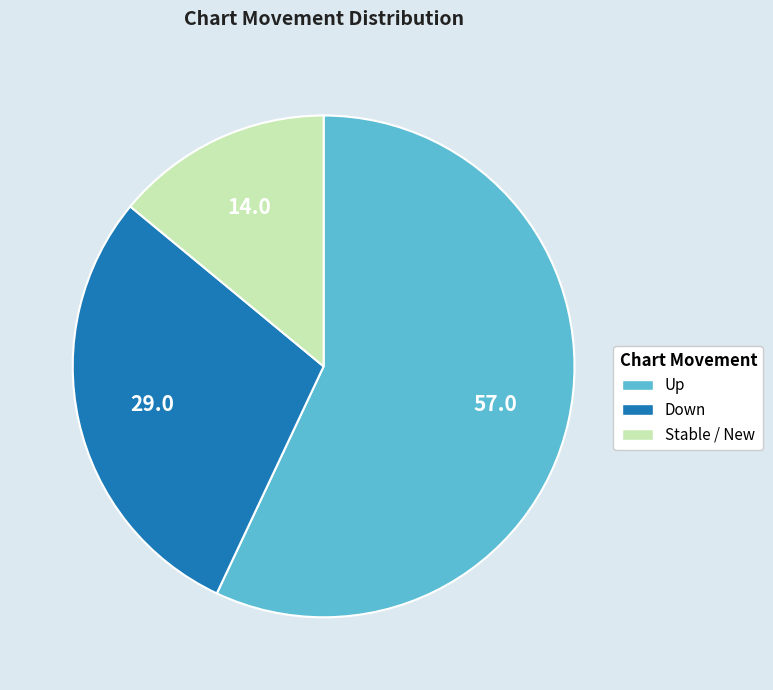

Is there any slice that represents more than half of the pie?

Yes